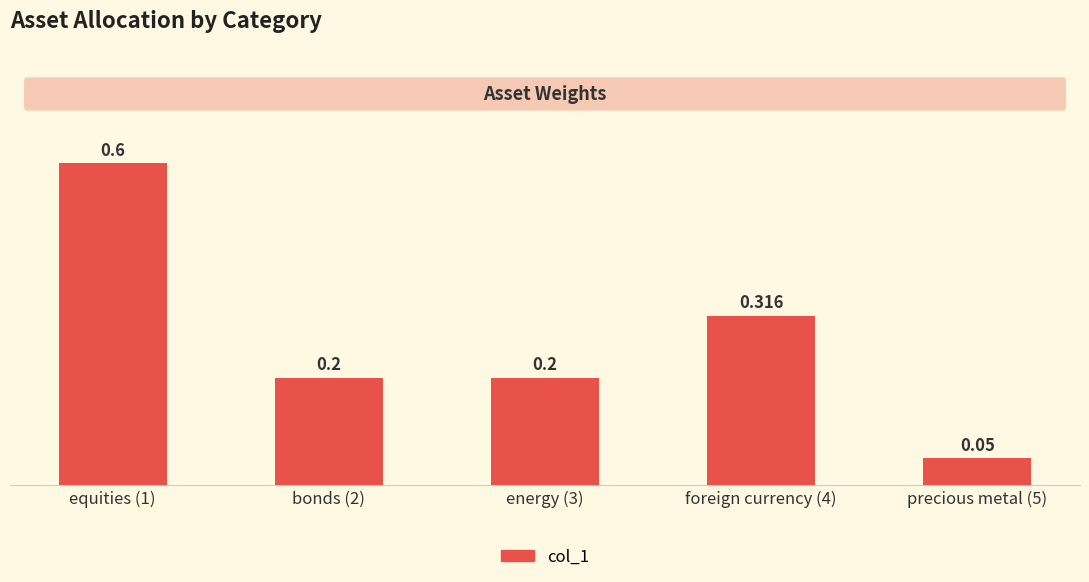

Rank the categories by value from highest to lowest.

equities (1), foreign currency (4), bonds (2), energy (3), precious metal (5)